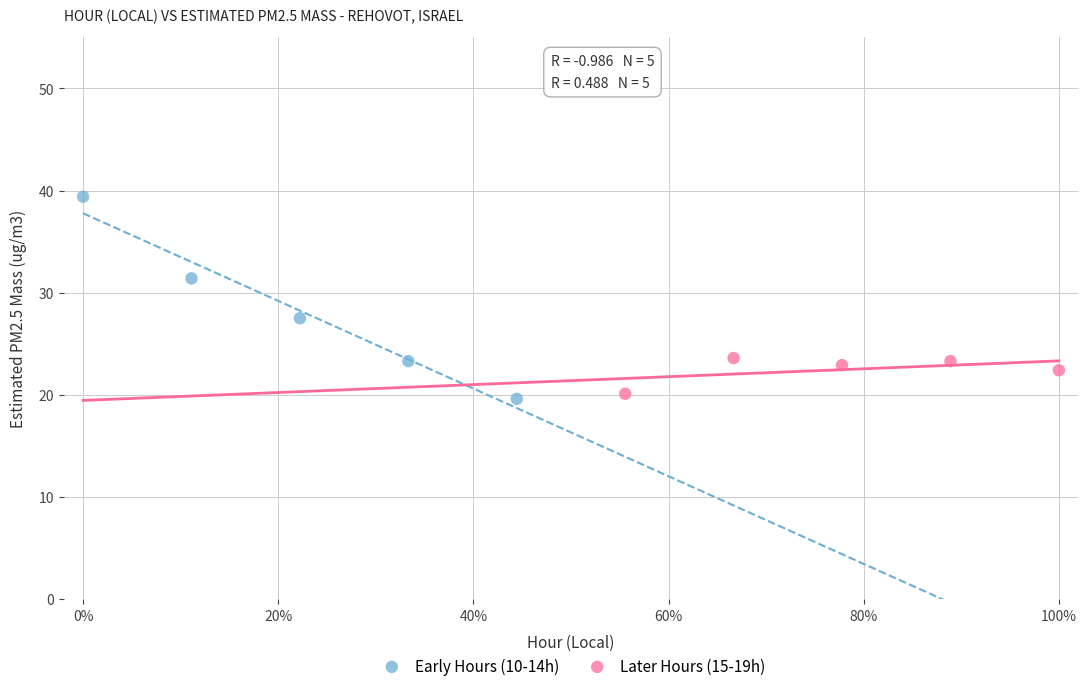

Which series reaches the minimum Y coordinate?

Early Hours (10-14h)